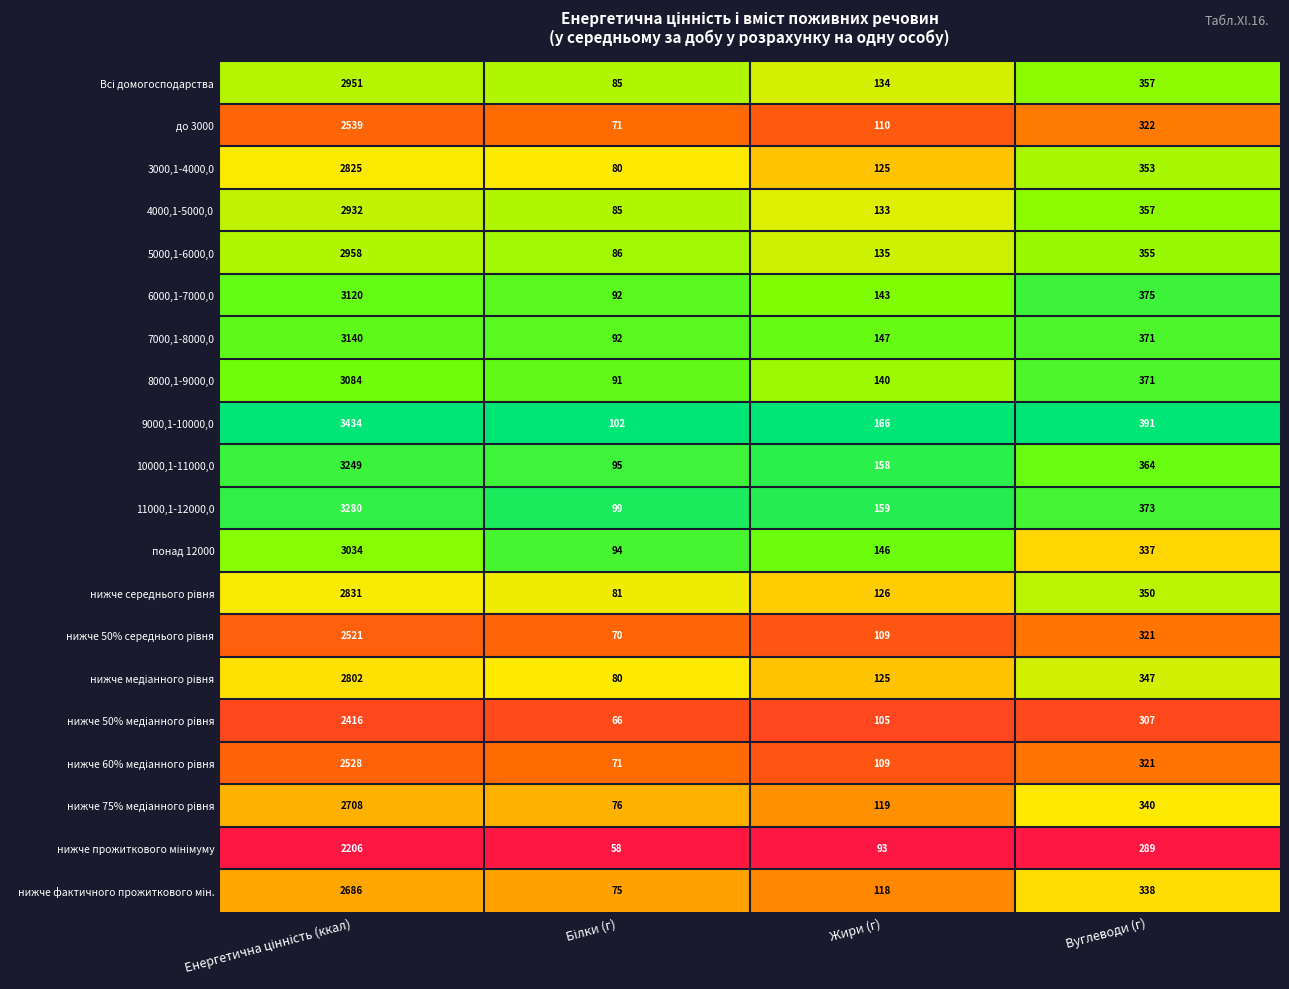

Which series has the largest total across all categories?

9000,1-10000,0